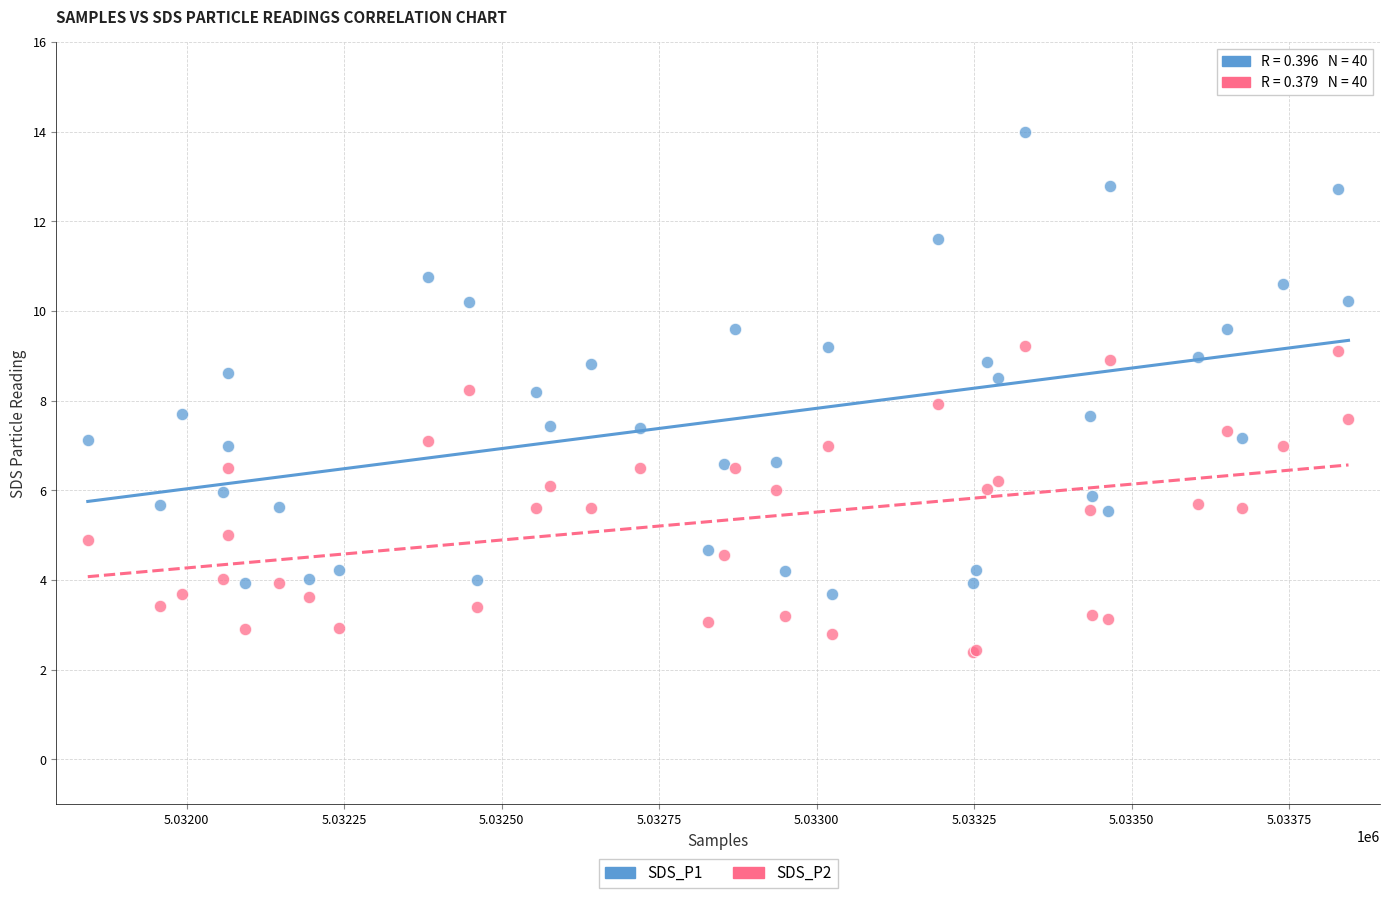

Which series contains the lowest Y value?

SDS_P2